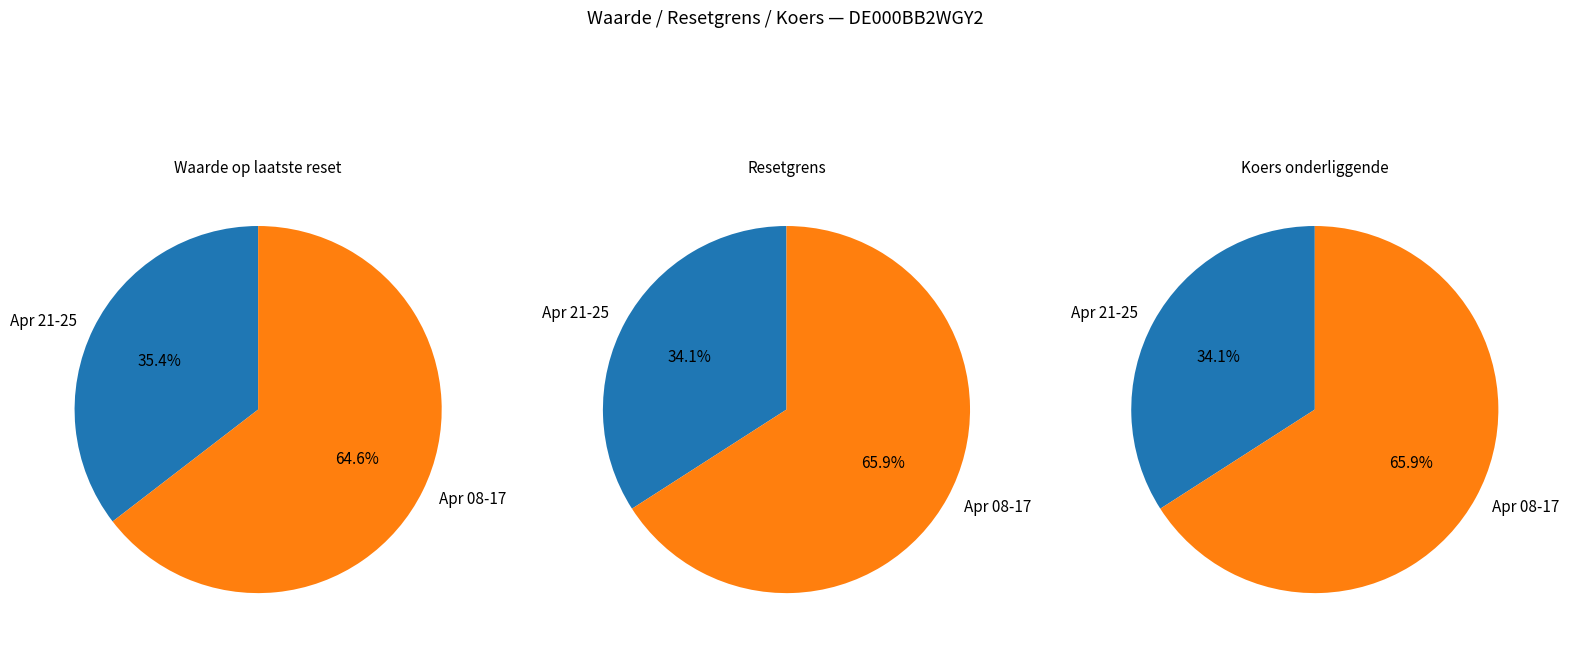

Is 2025-04-14 the majority of the pie?

No